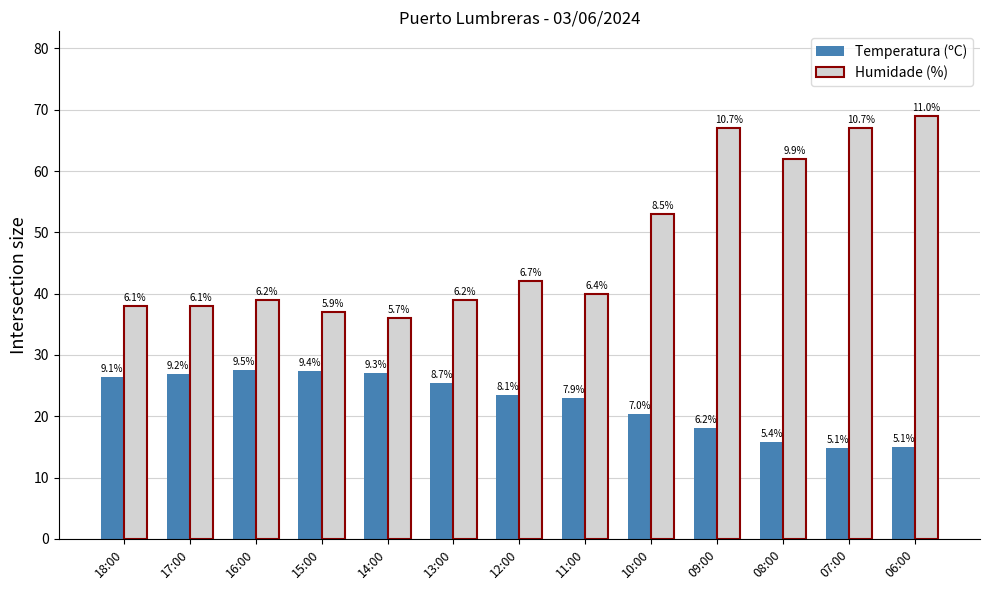

What are all the series names shown in the legend?

Temperatura (ºC), Humidade (%)